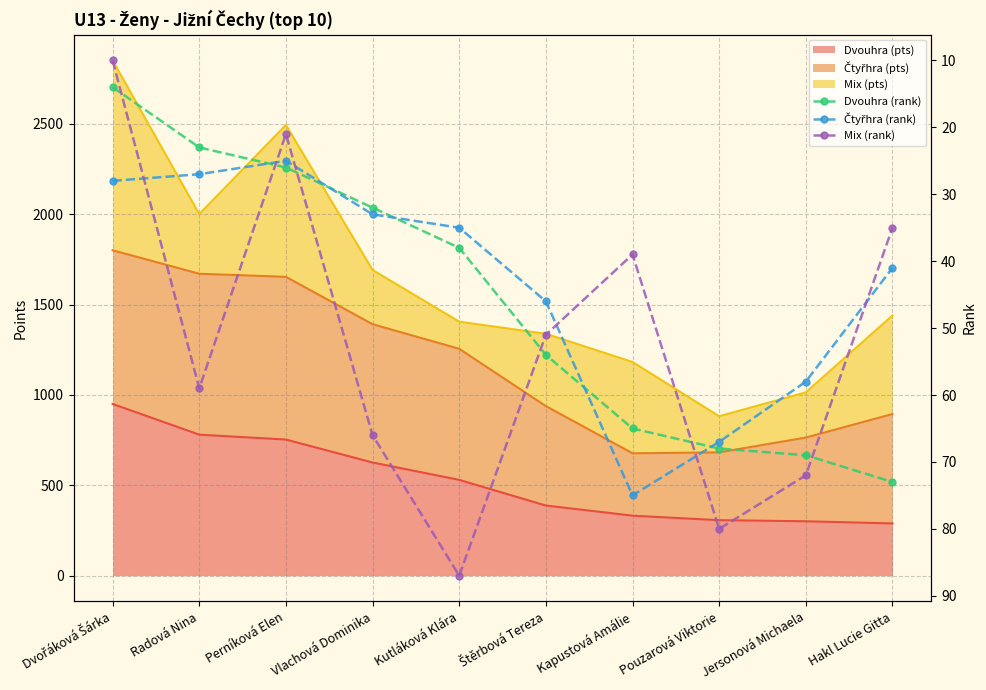

Rank the categories by Čtyřhra (rank) value from highest to lowest.

Kapustová Amálie, Pouzarová Viktorie, Jersonová Michaela, Štěrbová Tereza, Hakl Lucie Gitta, Kutláková Klára, Vlachová Dominika, Dvořáková Šárka, Radová Nina, Perníková Elen